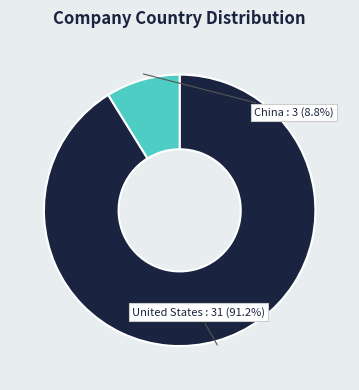

How many segments does this pie chart have?

2